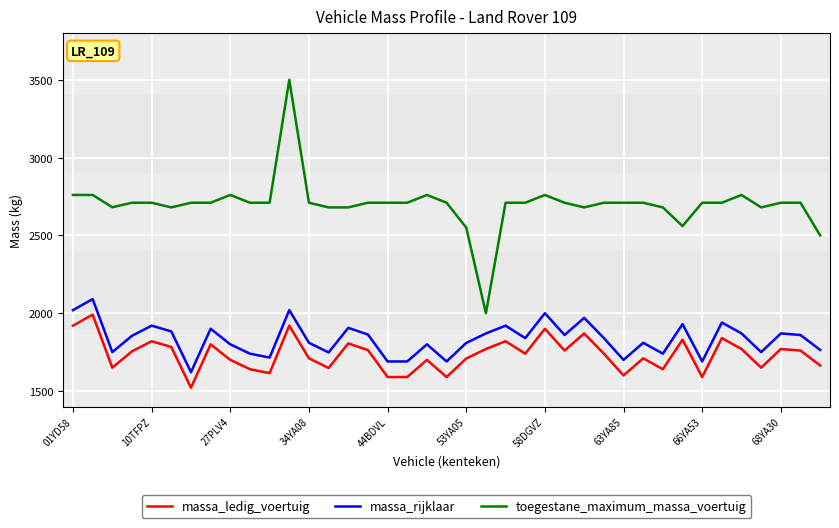

True or false: massa_ledig_voertuig and toegestane_maximum_massa_voertuig intersect in this chart.

False